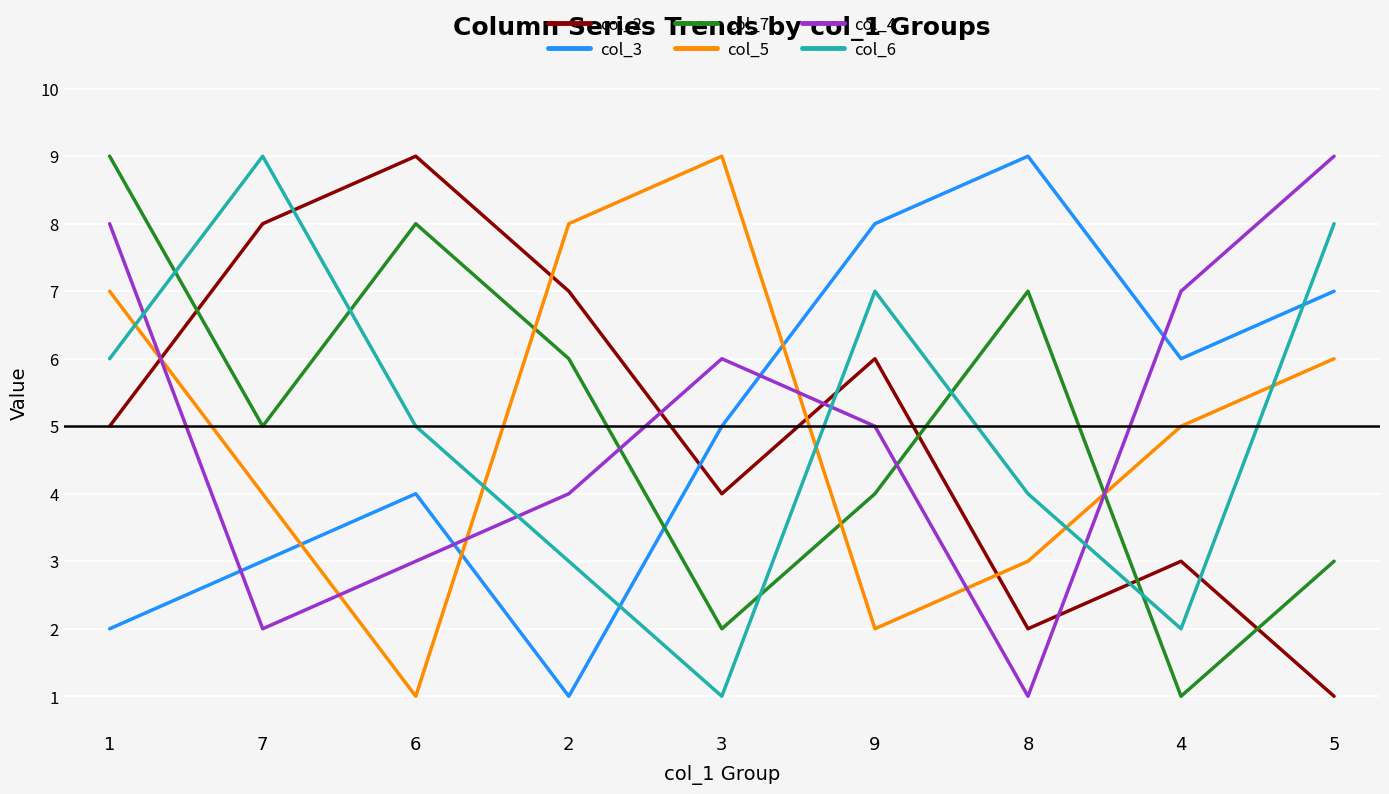

What is the minimum value for col_5?

1